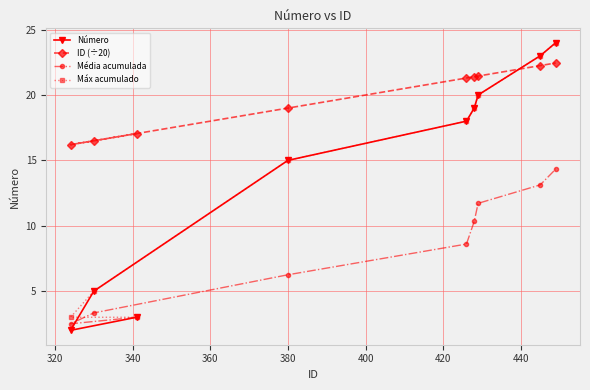

What is the greatest value displayed?

24.0